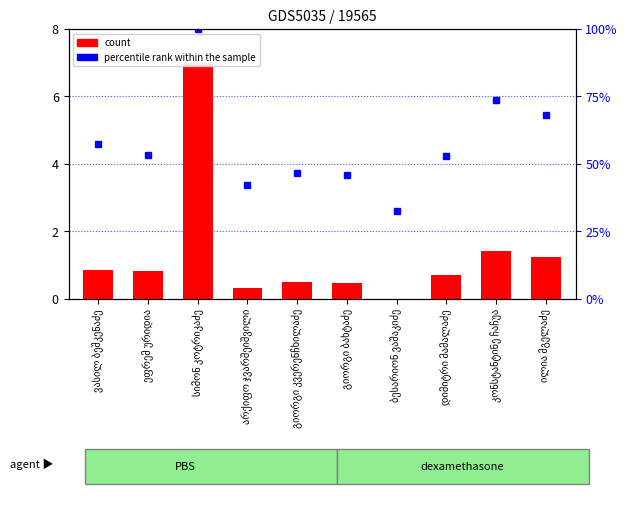

True or false: the data shows 0.2 at არქიფო ჯვარშეიშვილი.

False